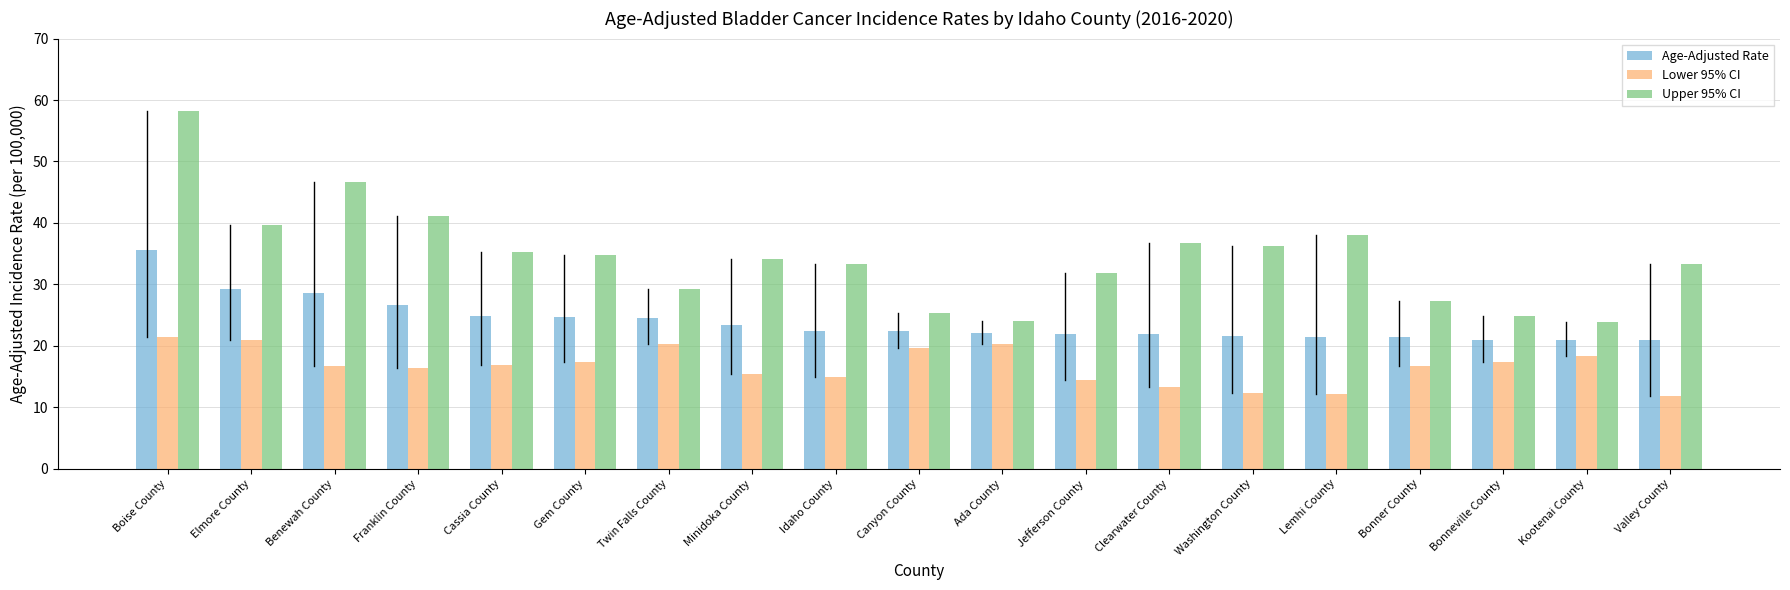

What is the minimum value for Lower 95% CI?

11.9